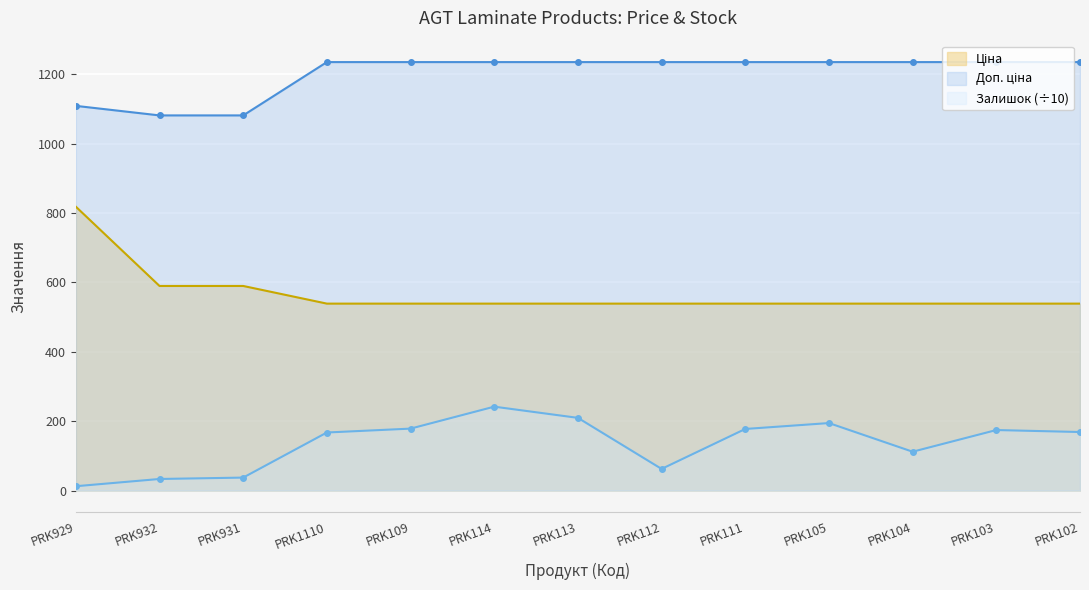

Which series has the largest range (max minus min)?

Ціна